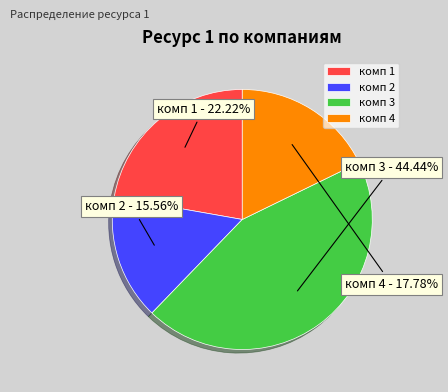

Does комп 3 represent more than half of the total?

No